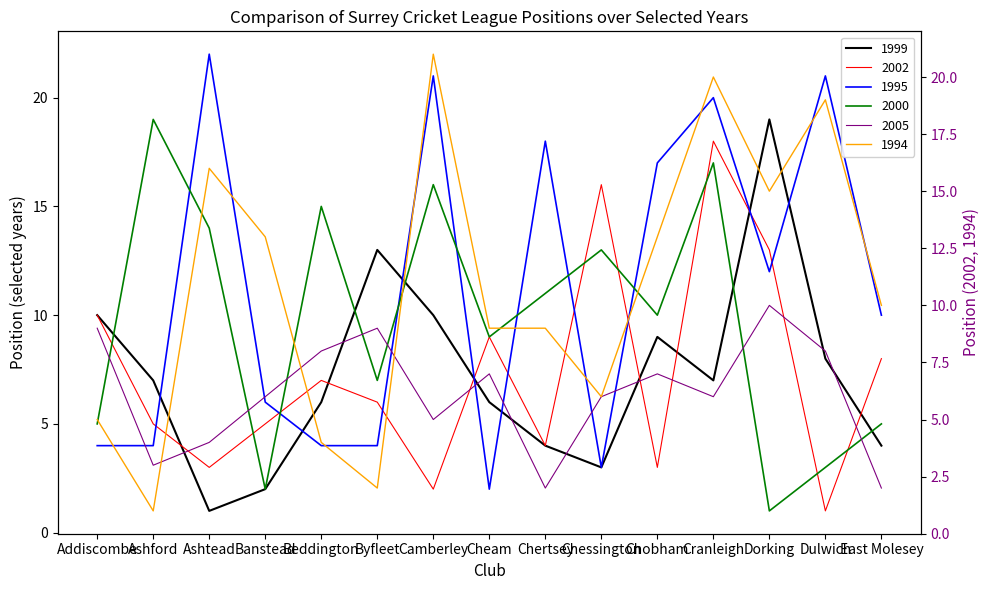

Reading right to left, what are all the values shown in this chart?

1999: East Molesey=4	Dulwich=8	Dorking=19	Cranleigh=7	Chobham=9	Chessington=3	Chertsey=4	Cheam=6	Camberley=10	Byfleet=13	Beddington=6	Banstead=2	Ashtead=1	Ashford=7	Addiscombe=10
1995: East Molesey=10	Dulwich=21	Dorking=12	Cranleigh=20	Chobham=17	Chessington=3	Chertsey=18	Cheam=2	Camberley=21	Byfleet=4	Beddington=4	Banstead=6	Ashtead=22	Ashford=4	Addiscombe=4
2002: East Molesey=8	Dulwich=1	Dorking=13	Cranleigh=18	Chobham=3	Chessington=16	Chertsey=4	Cheam=9	Camberley=2	Byfleet=6	Beddington=7	Banstead=5	Ashtead=3	Ashford=5	Addiscombe=10
2000: East Molesey=5	Dulwich=3	Dorking=1	Cranleigh=17	Chobham=10	Chessington=13	Chertsey=11	Cheam=9	Camberley=16	Byfleet=7	Beddington=15	Banstead=2	Ashtead=14	Ashford=19	Addiscombe=5
2005: East Molesey=2	Dulwich=8	Dorking=10	Cranleigh=6	Chobham=7	Chessington=6	Chertsey=2	Cheam=7	Camberley=5	Byfleet=9	Beddington=8	Banstead=6	Ashtead=4	Ashford=3	Addiscombe=9
1994: East Molesey=10	Dulwich=19	Dorking=15	Cranleigh=20	Chobham=13	Chessington=6	Chertsey=9	Cheam=9	Camberley=21	Byfleet=2	Beddington=4	Banstead=13	Ashtead=16	Ashford=1	Addiscombe=5